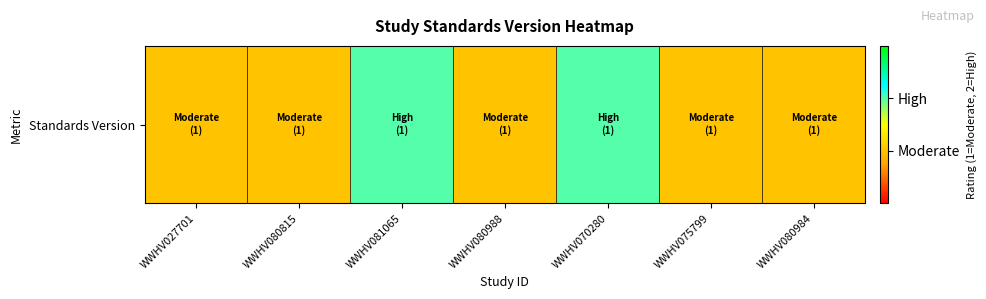

What is the difference between the second highest and minimum values?

1